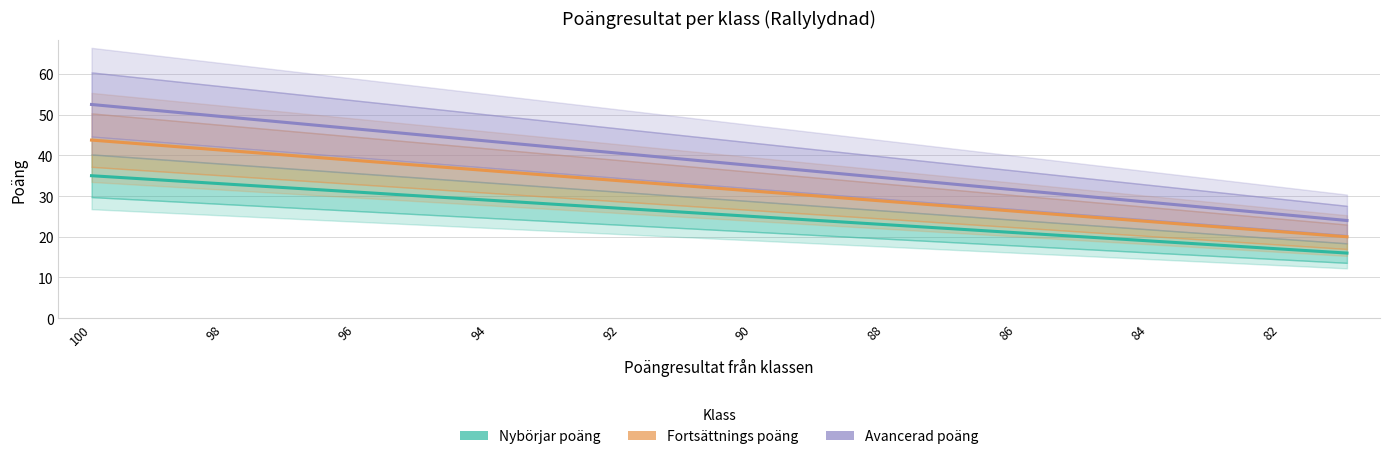

Between 90 and 84, which series saw the biggest shift?

Avancerad poäng